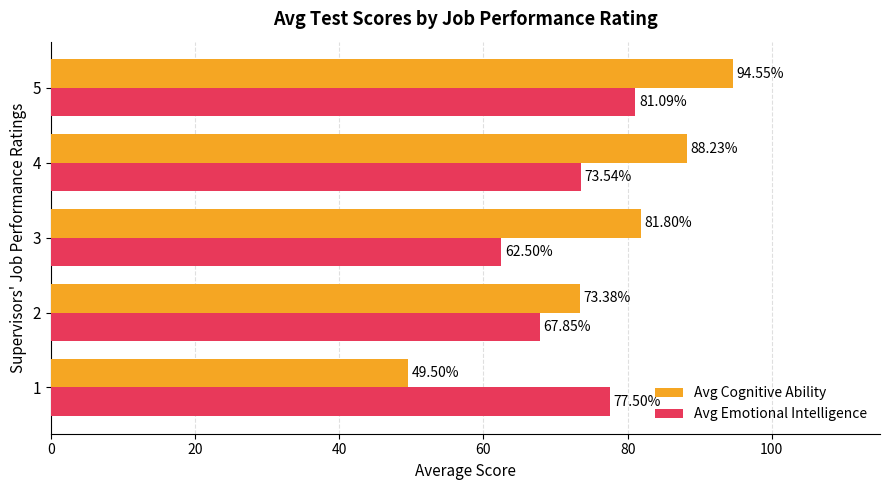

Which series has the largest range (max minus min)?

Avg Cognitive Ability